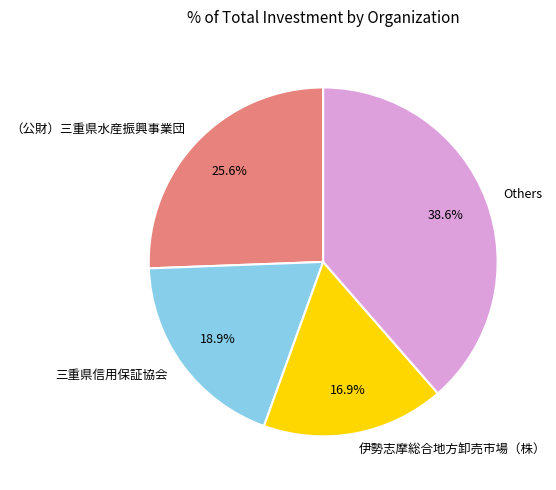

Rank the categories by value from lowest to highest.

伊勢志摩総合地方卸売市場（株）, 三重県信用保証協会, （公財）三重県水産振興事業団, Others